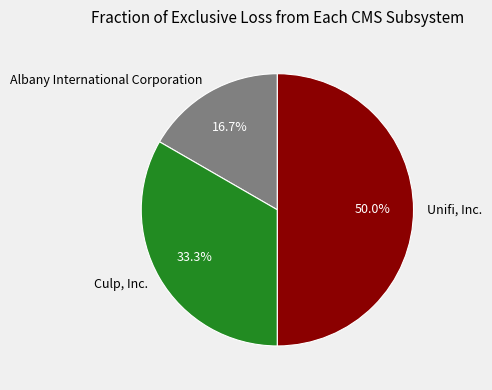

To the nearest percent, what is the combined percentage of Unifi, Inc. and Albany International Corporation?

67%